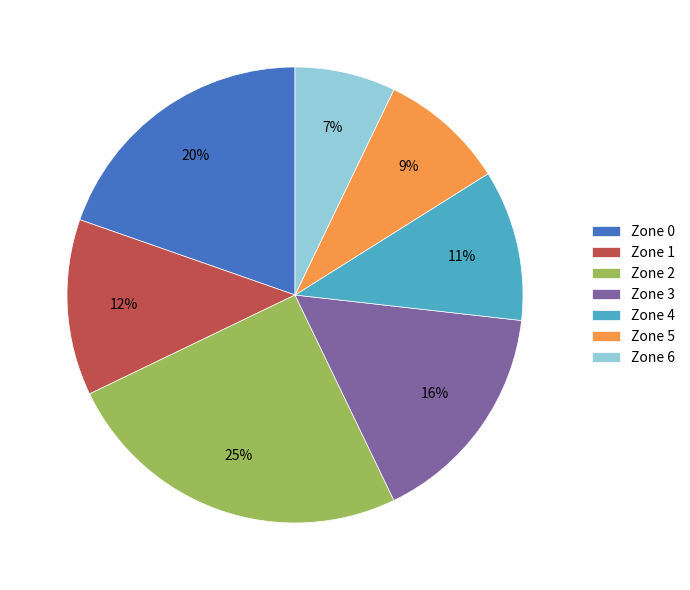

Does any single category account for the majority?

No